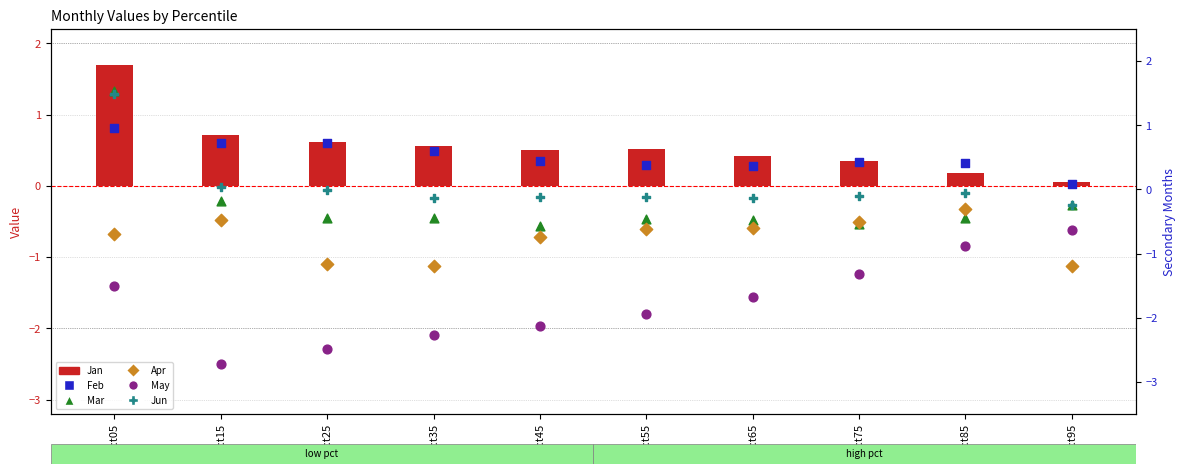

Which series contains the lowest Y value?

May